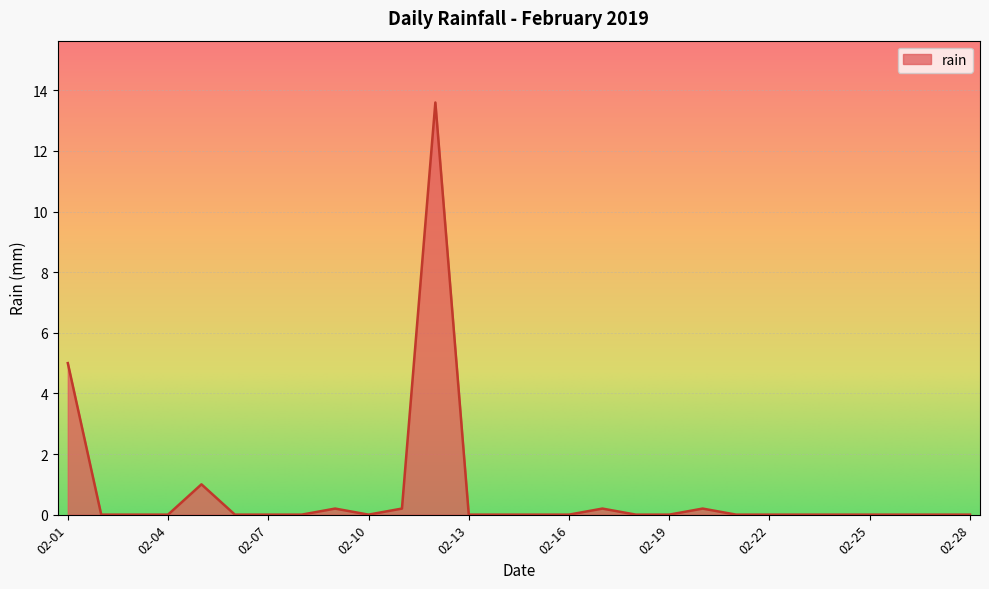

What is the difference between the maximum and minimum values?

13.6